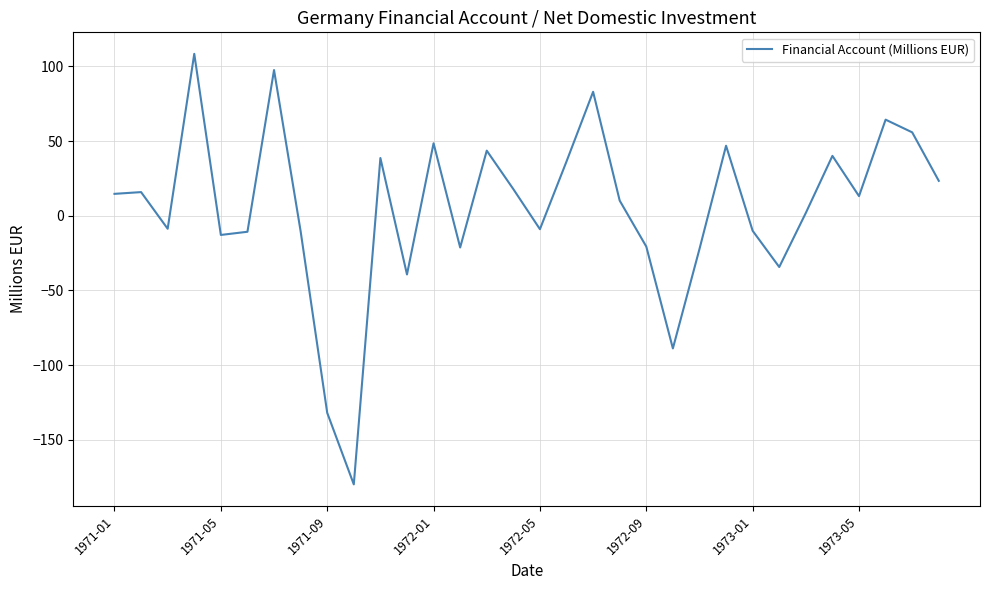

What is the smallest value displayed?

-180.0